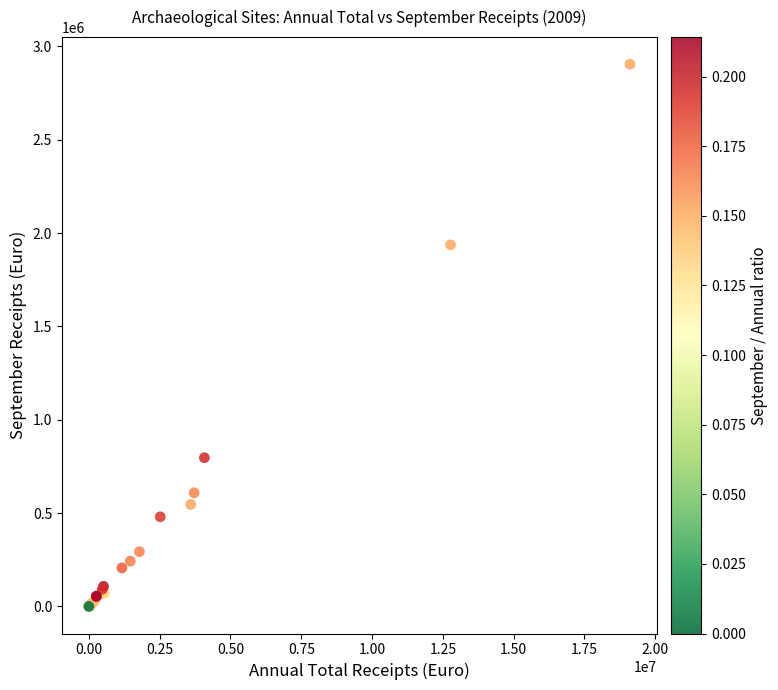

What Y value in the scatter plot is closest to 1452152?

1936680